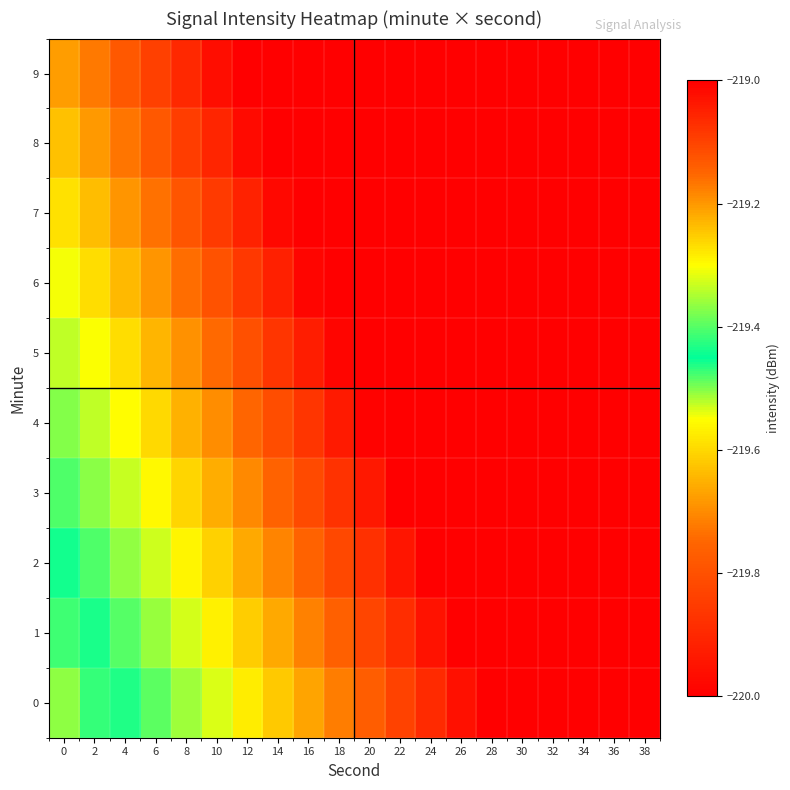

Reading left to right, what are all the values shown in this chart?

0: 0=-219.5	2=-219.5	4=-219.4	6=-219.4	8=-219.4	10=-219.3	12=-219.3	14=-219.2	16=-219.2	18=-219.2	20=-219.1	22=-219.1	24=-219.1	26=-219.0	28=-219.0	30=-219.0	32=-218.9	34=-218.9	36=-218.8	38=-218.8
1: 0=-219.5	2=-219.4	4=-219.4	6=-219.4	8=-219.3	10=-219.3	12=-219.3	14=-219.2	16=-219.2	18=-219.1	20=-219.1	22=-219.1	24=-219.0	26=-219.0	28=-219.0	30=-218.9	32=-218.9	34=-218.8	36=-218.8	38=-218.8
2: 0=-219.4	2=-219.4	4=-219.4	6=-219.3	8=-219.3	10=-219.3	12=-219.2	14=-219.2	16=-219.1	18=-219.1	20=-219.1	22=-219.0	24=-219.0	26=-219.0	28=-218.9	30=-218.9	32=-218.9	34=-218.8	36=-218.8	38=-218.7
3: 0=-219.4	2=-219.4	4=-219.3	6=-219.3	8=-219.3	10=-219.2	12=-219.2	14=-219.1	16=-219.1	18=-219.1	20=-219.0	22=-219.0	24=-219.0	26=-218.9	28=-218.9	30=-218.9	32=-218.8	34=-218.8	36=-218.7	38=-218.7
4: 0=-219.4	2=-219.3	4=-219.3	6=-219.3	8=-219.2	10=-219.2	12=-219.2	14=-219.1	16=-219.1	18=-219.0	20=-219.0	22=-219.0	24=-218.9	26=-218.9	28=-218.9	30=-218.8	32=-218.8	34=-218.7	36=-218.7	38=-218.7
5: 0=-219.3	2=-219.3	4=-219.3	6=-219.2	8=-219.2	10=-219.2	12=-219.1	14=-219.1	16=-219.0	18=-219.0	20=-219.0	22=-218.9	24=-218.9	26=-218.9	28=-218.8	30=-218.8	32=-218.8	34=-218.7	36=-218.7	38=-218.6
6: 0=-219.3	2=-219.3	4=-219.2	6=-219.2	8=-219.2	10=-219.1	12=-219.1	14=-219.0	16=-219.0	18=-219.0	20=-218.9	22=-218.9	24=-218.9	26=-218.8	28=-218.8	30=-218.8	32=-218.7	34=-218.7	36=-218.6	38=-218.6
7: 0=-219.3	2=-219.2	4=-219.2	6=-219.2	8=-219.1	10=-219.1	12=-219.1	14=-219.0	16=-219.0	18=-218.9	20=-218.9	22=-218.9	24=-218.8	26=-218.8	28=-218.8	30=-218.7	32=-218.7	34=-218.6	36=-218.6	38=-218.6
8: 0=-219.2	2=-219.2	4=-219.2	6=-219.1	8=-219.1	10=-219.1	12=-219.0	14=-219.0	16=-218.9	18=-218.9	20=-218.9	22=-218.8	24=-218.8	26=-218.8	28=-218.7	30=-218.7	32=-218.7	34=-218.6	36=-218.6	38=-218.5
9: 0=-219.2	2=-219.2	4=-219.1	6=-219.1	8=-219.1	10=-219.0	12=-219.0	14=-218.9	16=-218.9	18=-218.9	20=-218.8	22=-218.8	24=-218.8	26=-218.7	28=-218.7	30=-218.7	32=-218.6	34=-218.6	36=-218.5	38=-218.5